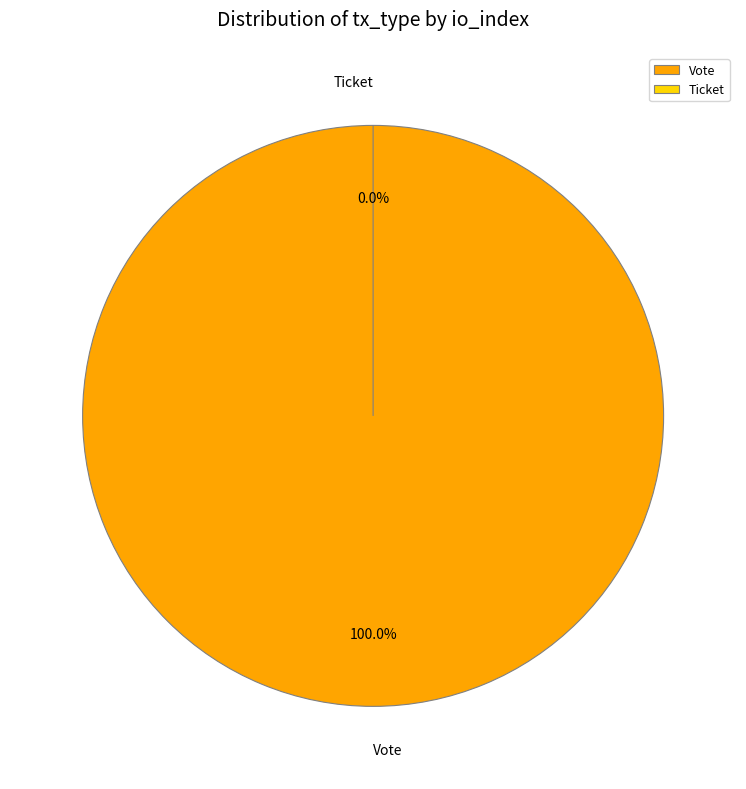

How many segments does this pie chart have?

2